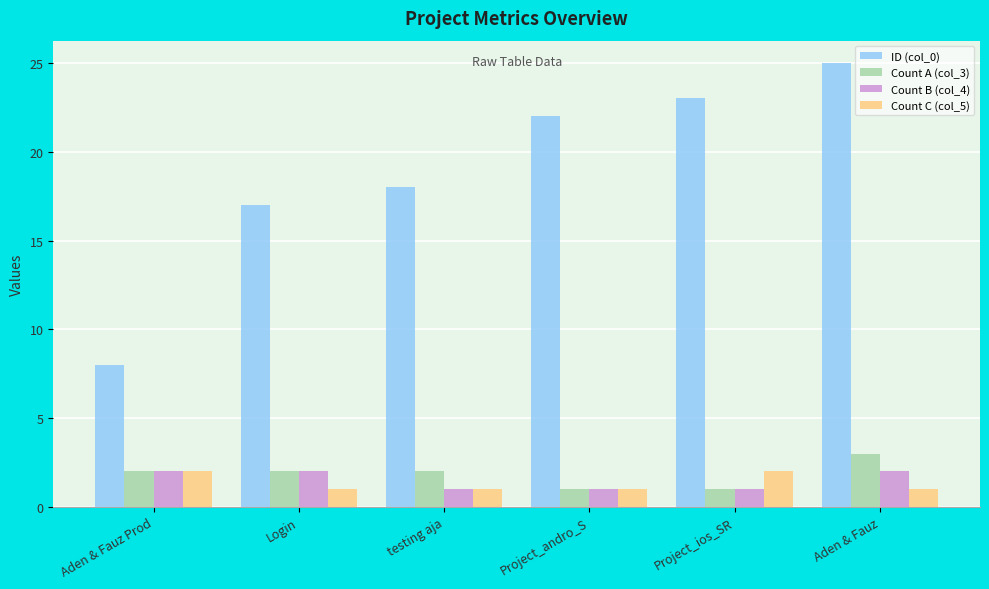

Reading left to right, extract all data points from this chart.

ID (col_0): Aden & Fauz Prod=8	Login=17	testing aja=18	Project_andro_S=22	Project_ios_SR=23	Aden & Fauz=25
Count A (col_3): Aden & Fauz Prod=2	Login=2	testing aja=2	Project_andro_S=1	Project_ios_SR=1	Aden & Fauz=3
Count B (col_4): Aden & Fauz Prod=2	Login=2	testing aja=1	Project_andro_S=1	Project_ios_SR=1	Aden & Fauz=2
Count C (col_5): Aden & Fauz Prod=2	Login=1	testing aja=1	Project_andro_S=1	Project_ios_SR=2	Aden & Fauz=1